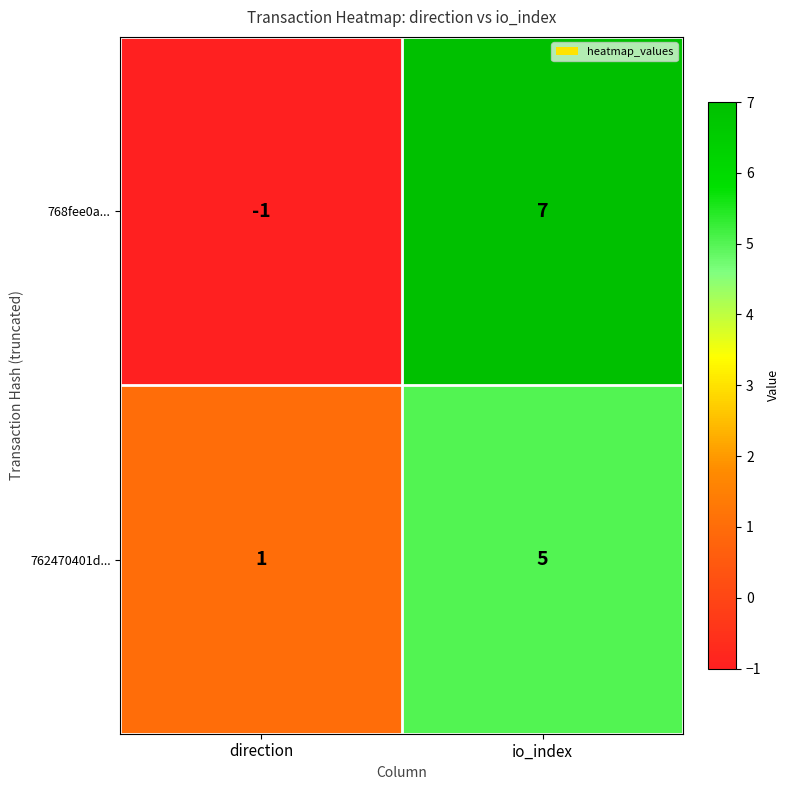

What is the sum of all 768fee0a... values?

6